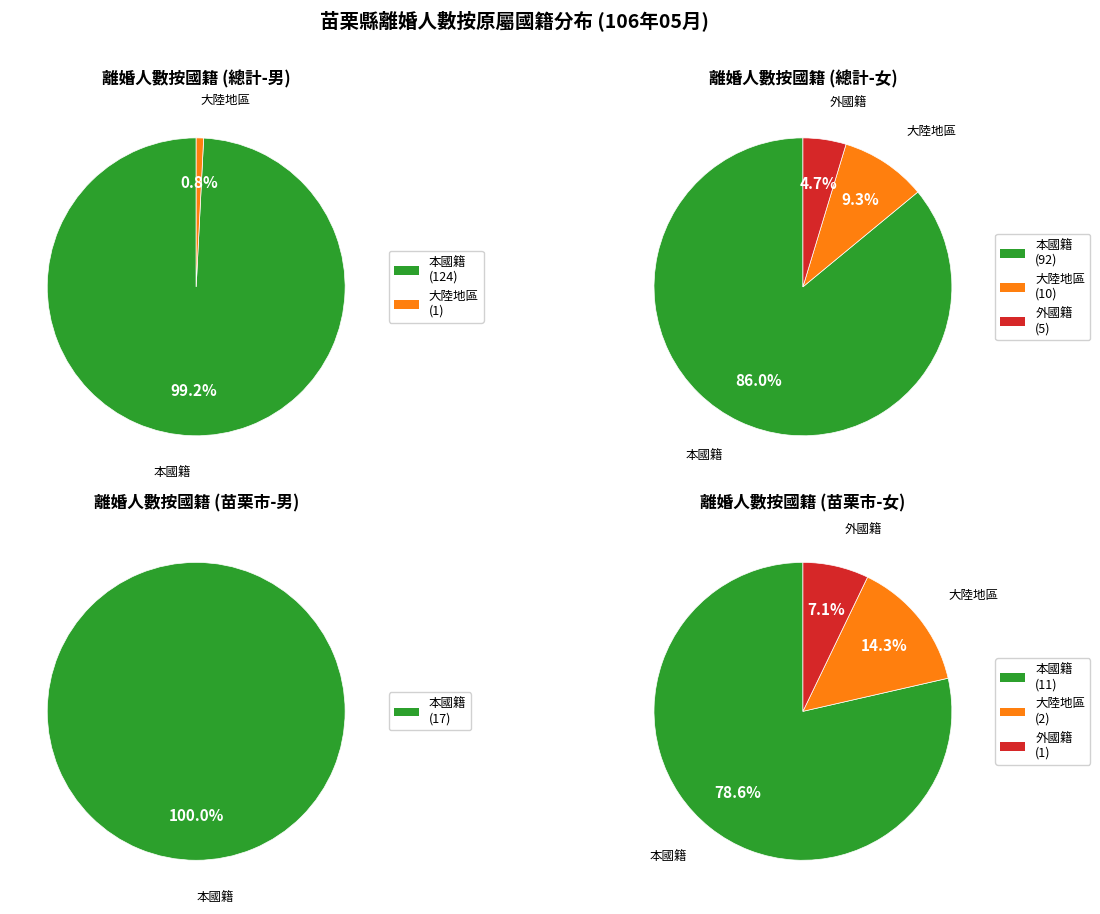

Is there any slice that represents more than half of the pie?

Yes